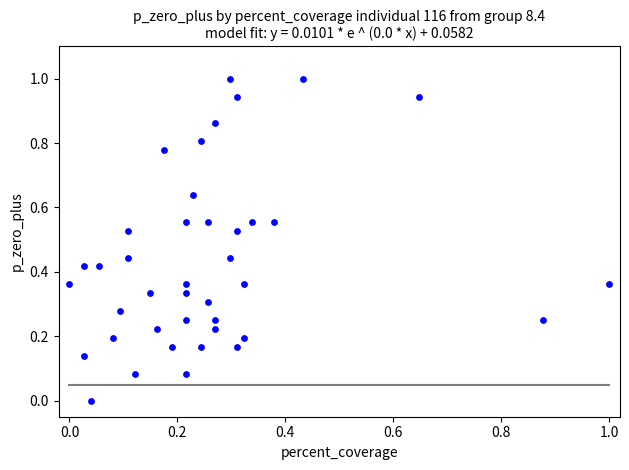

What is the range of Y values (max minus min)?

1.0